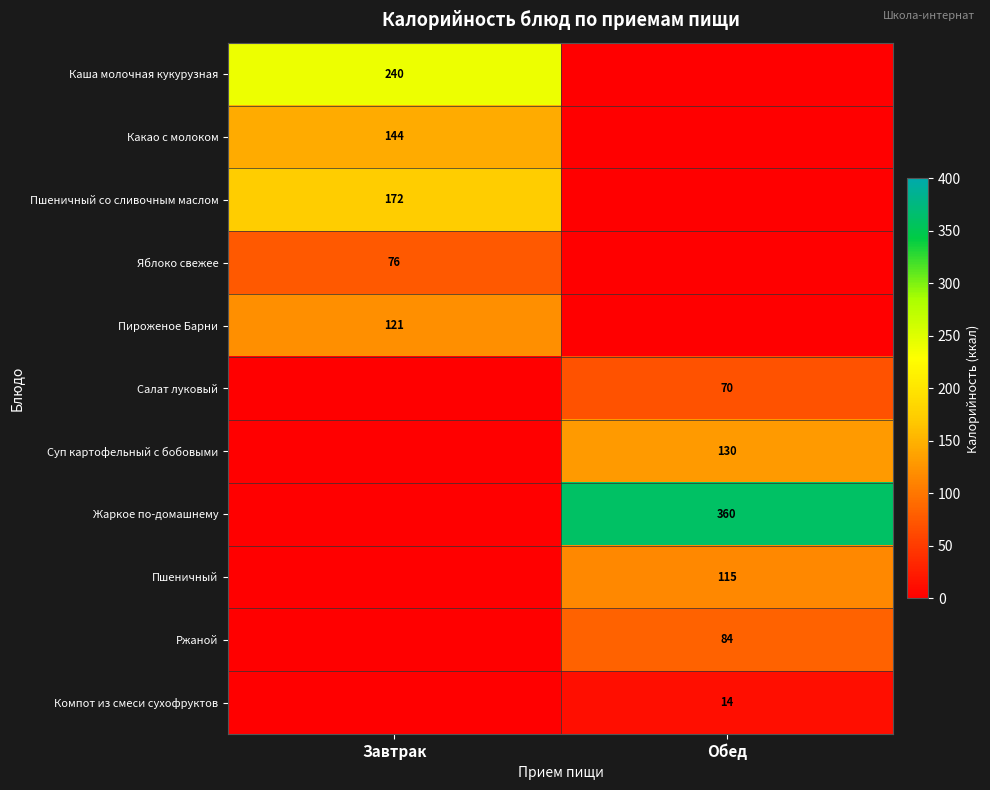

True or false: Ржаной has a value of 84 at Обед.

True